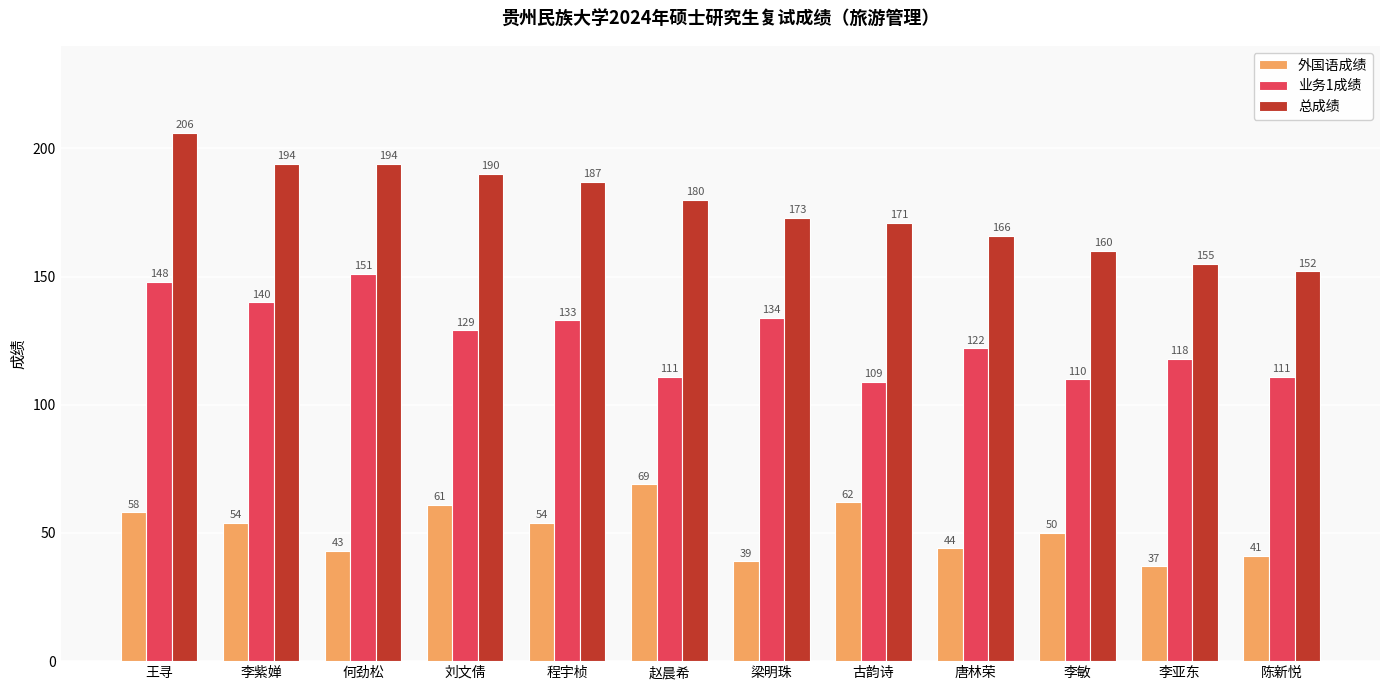

Which series has the widest spread of values?

总成绩